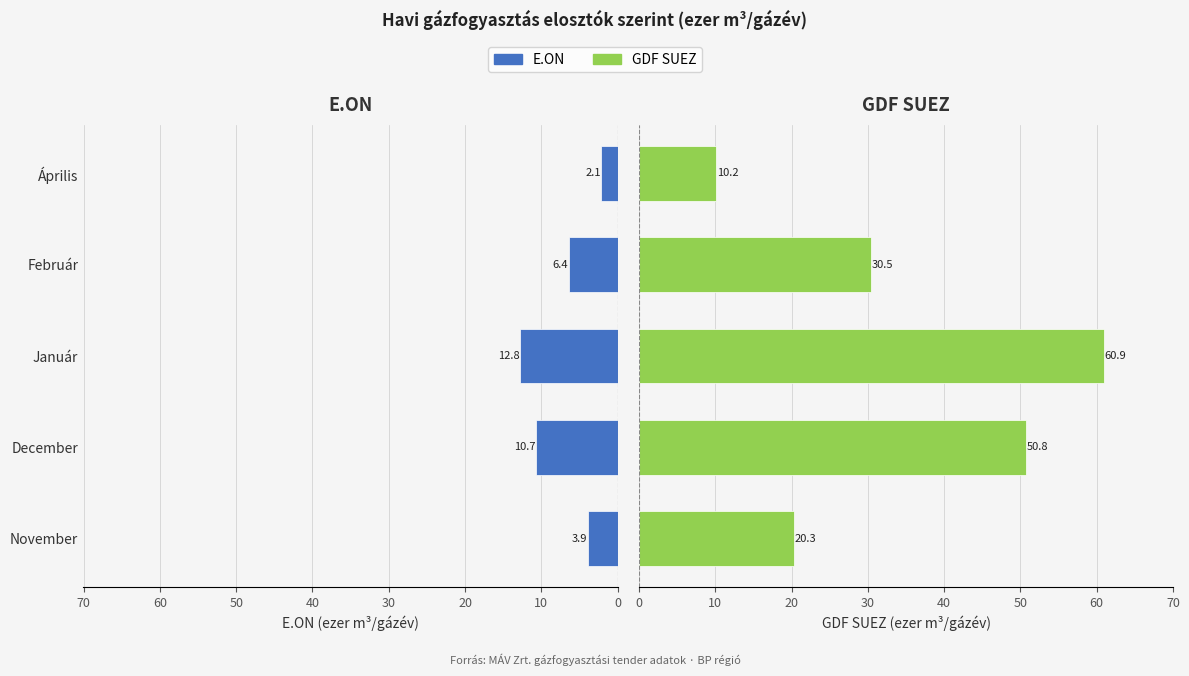

Which series has the largest total across all categories?

GDF SUEZ